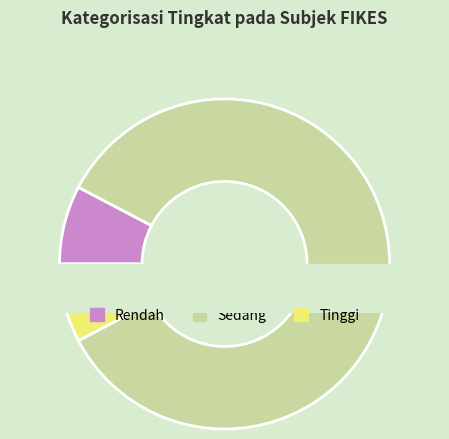

Which category has the smallest portion of the pie?

Rendah